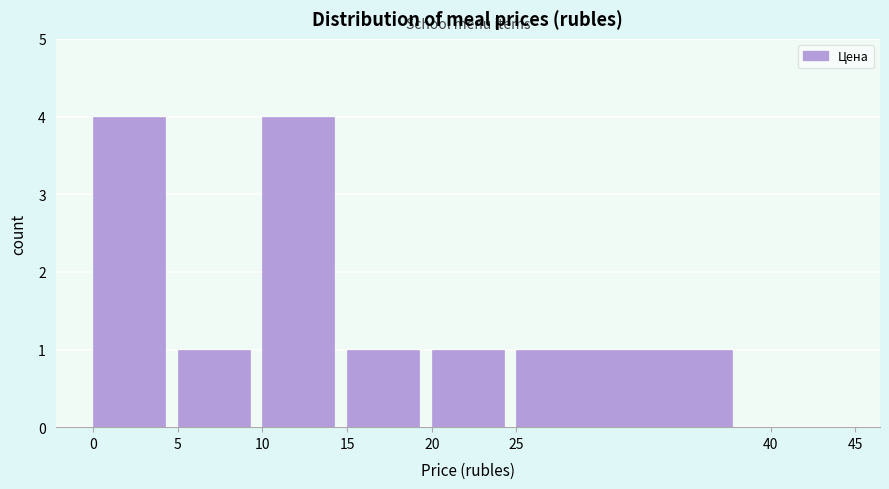

What is the height of the bar covering 10 to 15 on the x-axis? The values are not printed on the chart, so give them approximately, as read against the axis.

4